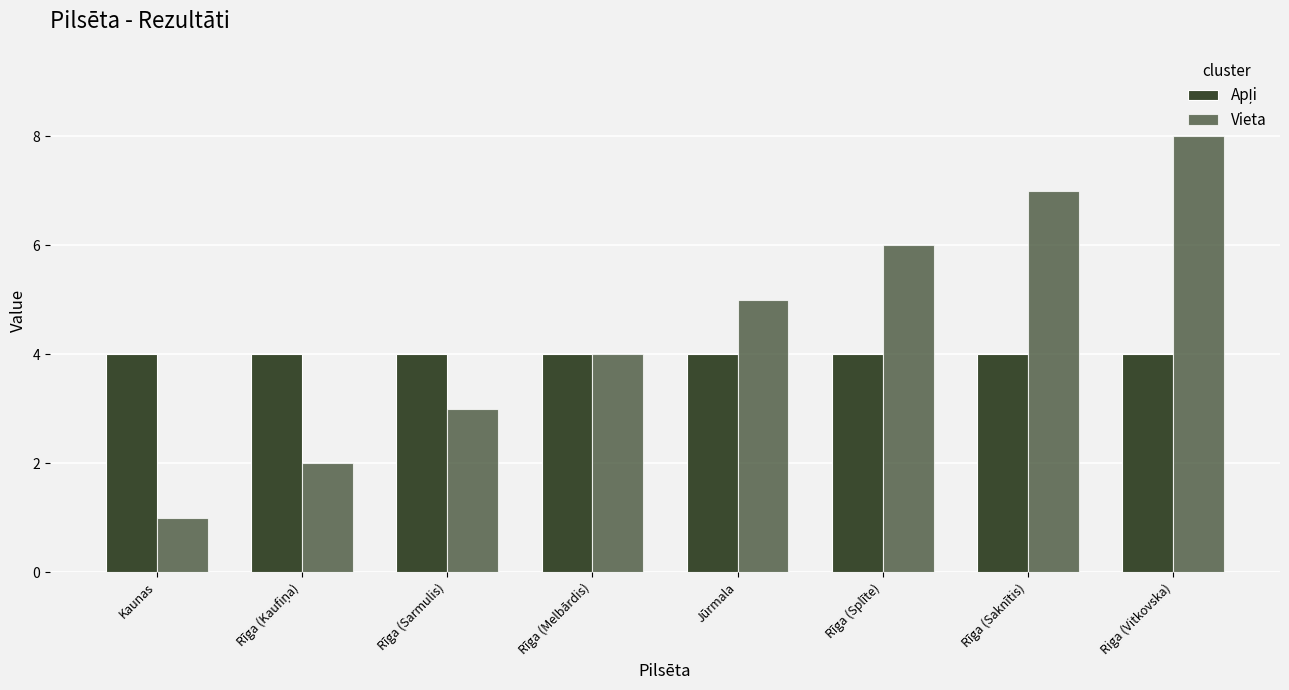

How many bars are there in each group?

2